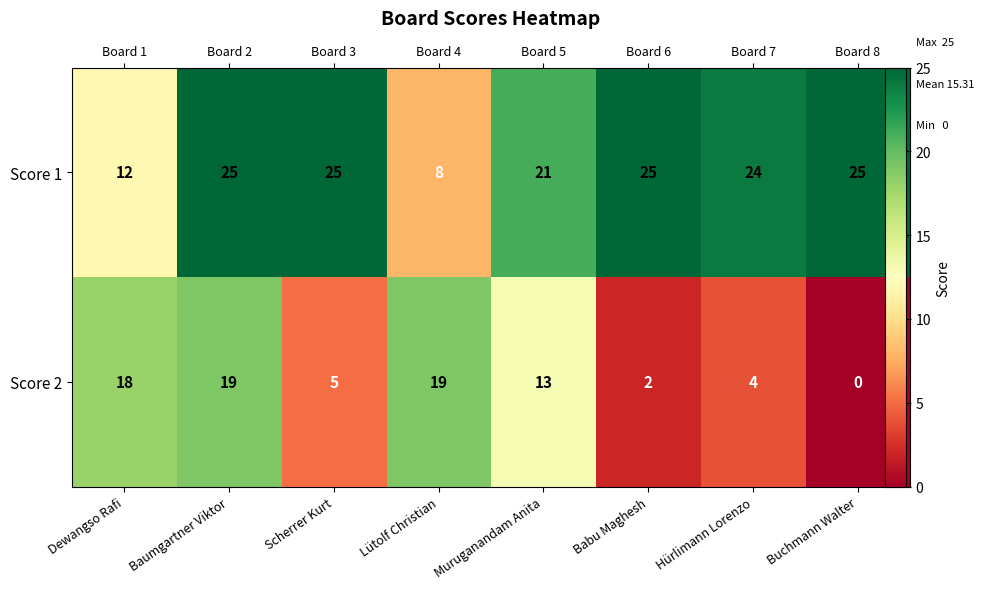

At which label is Score 1 closest to 16?

Dewangso Rafi